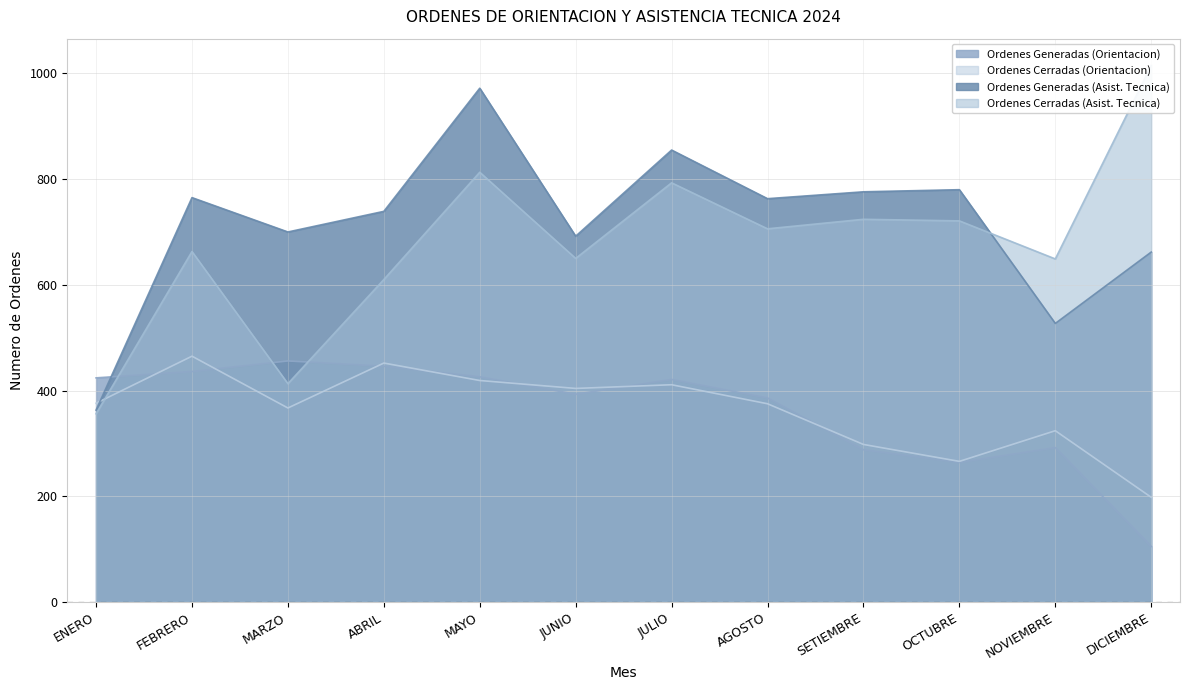

What is the minimum value shown in the chart?

105